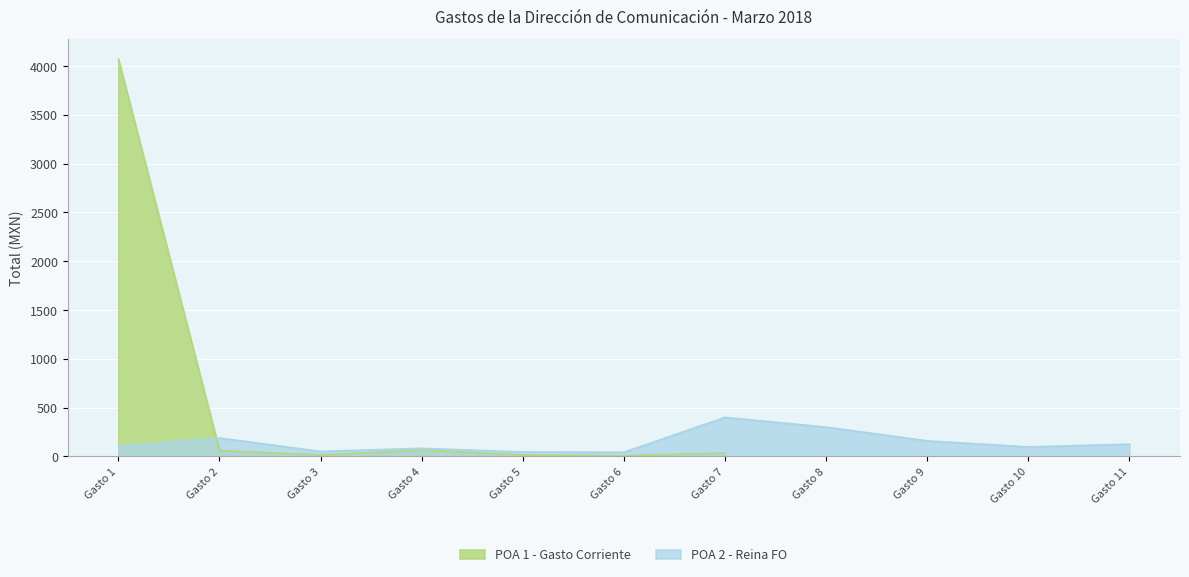

What is the value of the 11th point from the left?

125.5